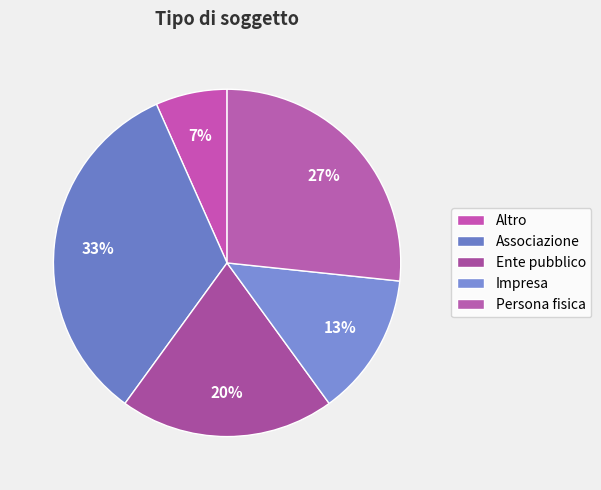

Which slice is the largest?

Associazione